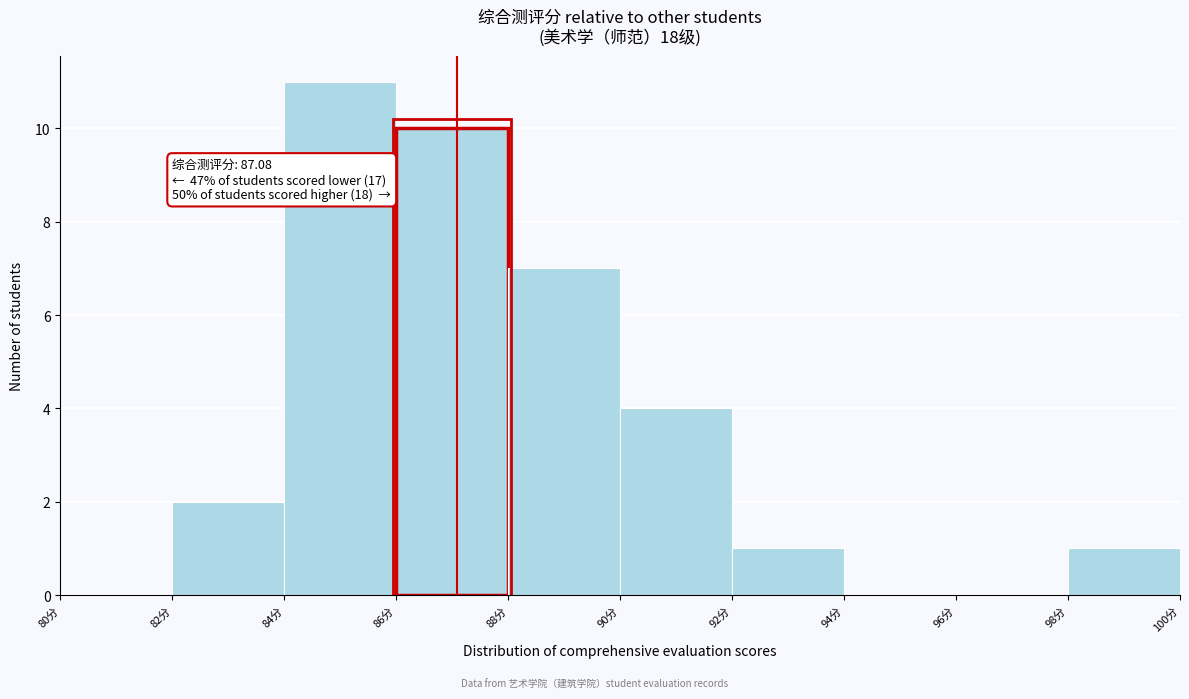

Over which range of the x-axis is the bar tallest?

84 to 86